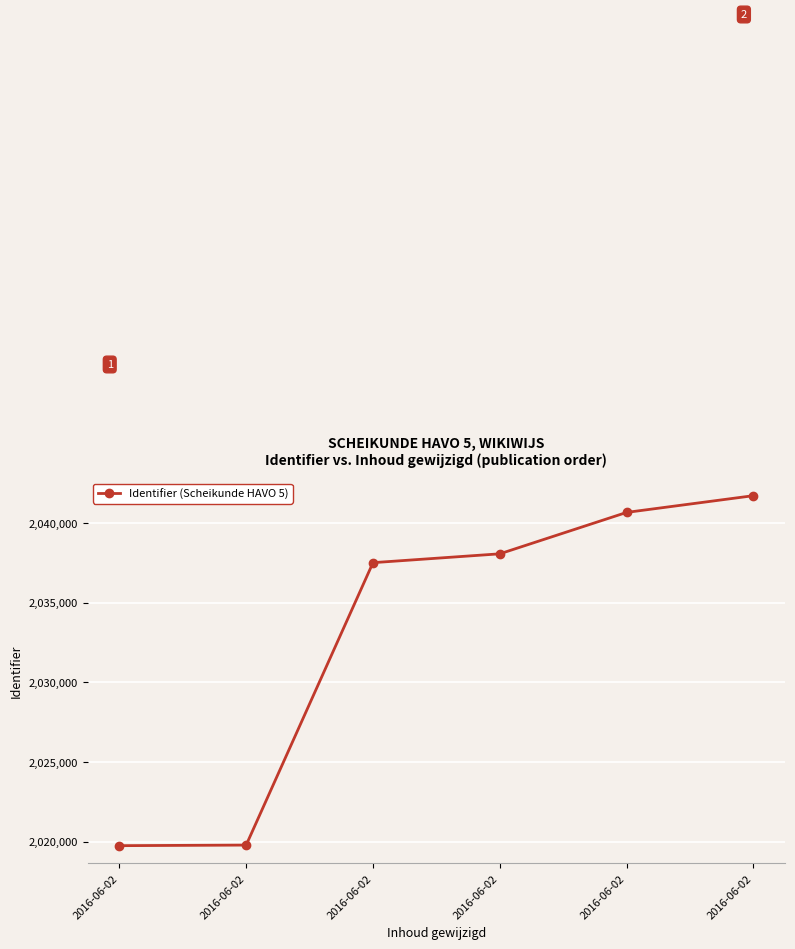

How many values are below 2038067?

3